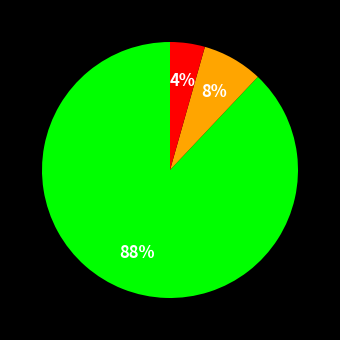

How many slices are in this pie chart?

3